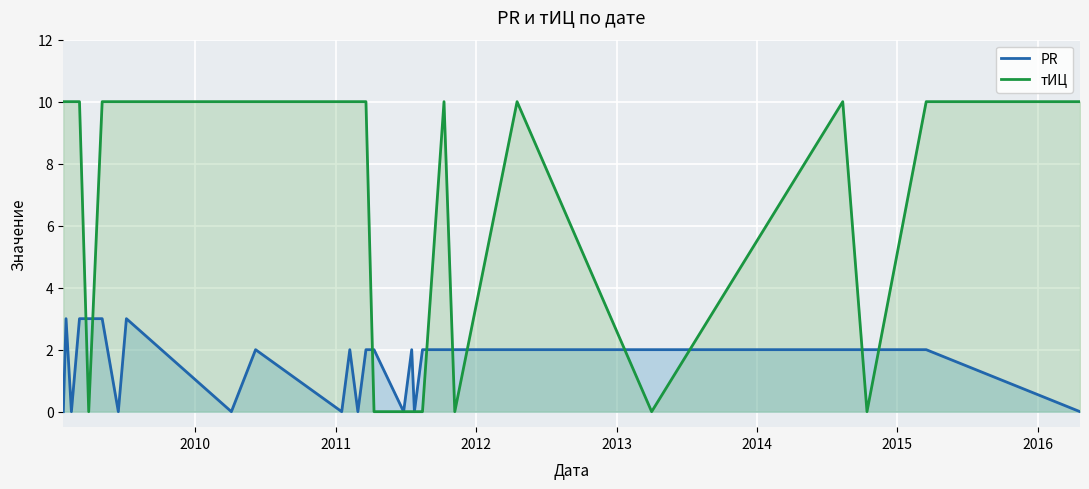

What is the maximum value for тИЦ?

10